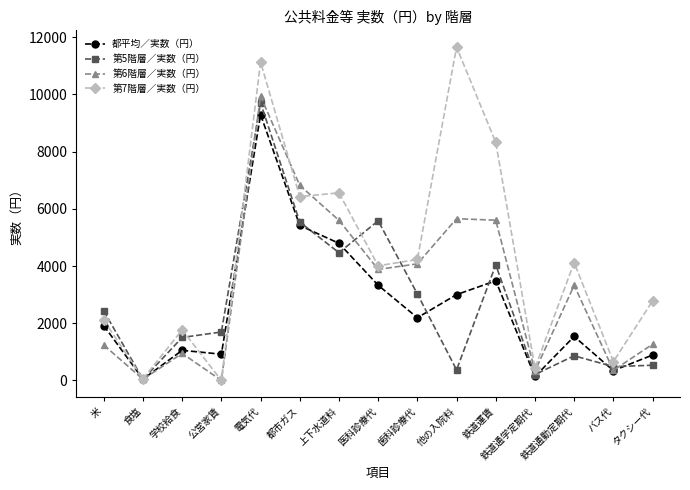

Which series changed the most between 公営家賃 and 電気代?

第7階層／実数（円）